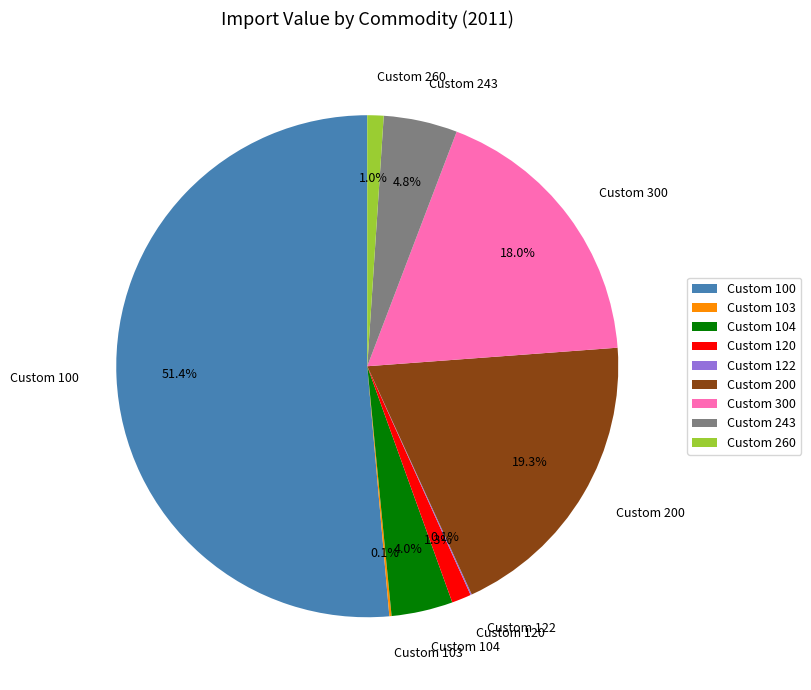

Does Custom 243 represent more than half of the total?

No